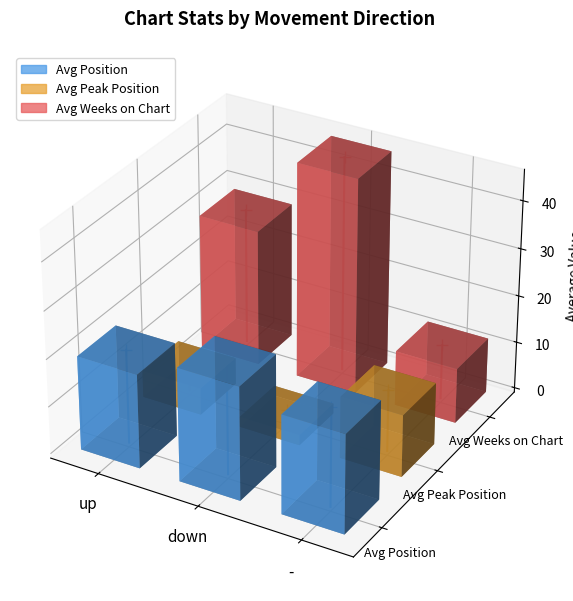

Rank the series by their maximum value, from lowest to highest.

Avg Peak Position_stem, Avg Position_stem, Avg Weeks on Chart_stem